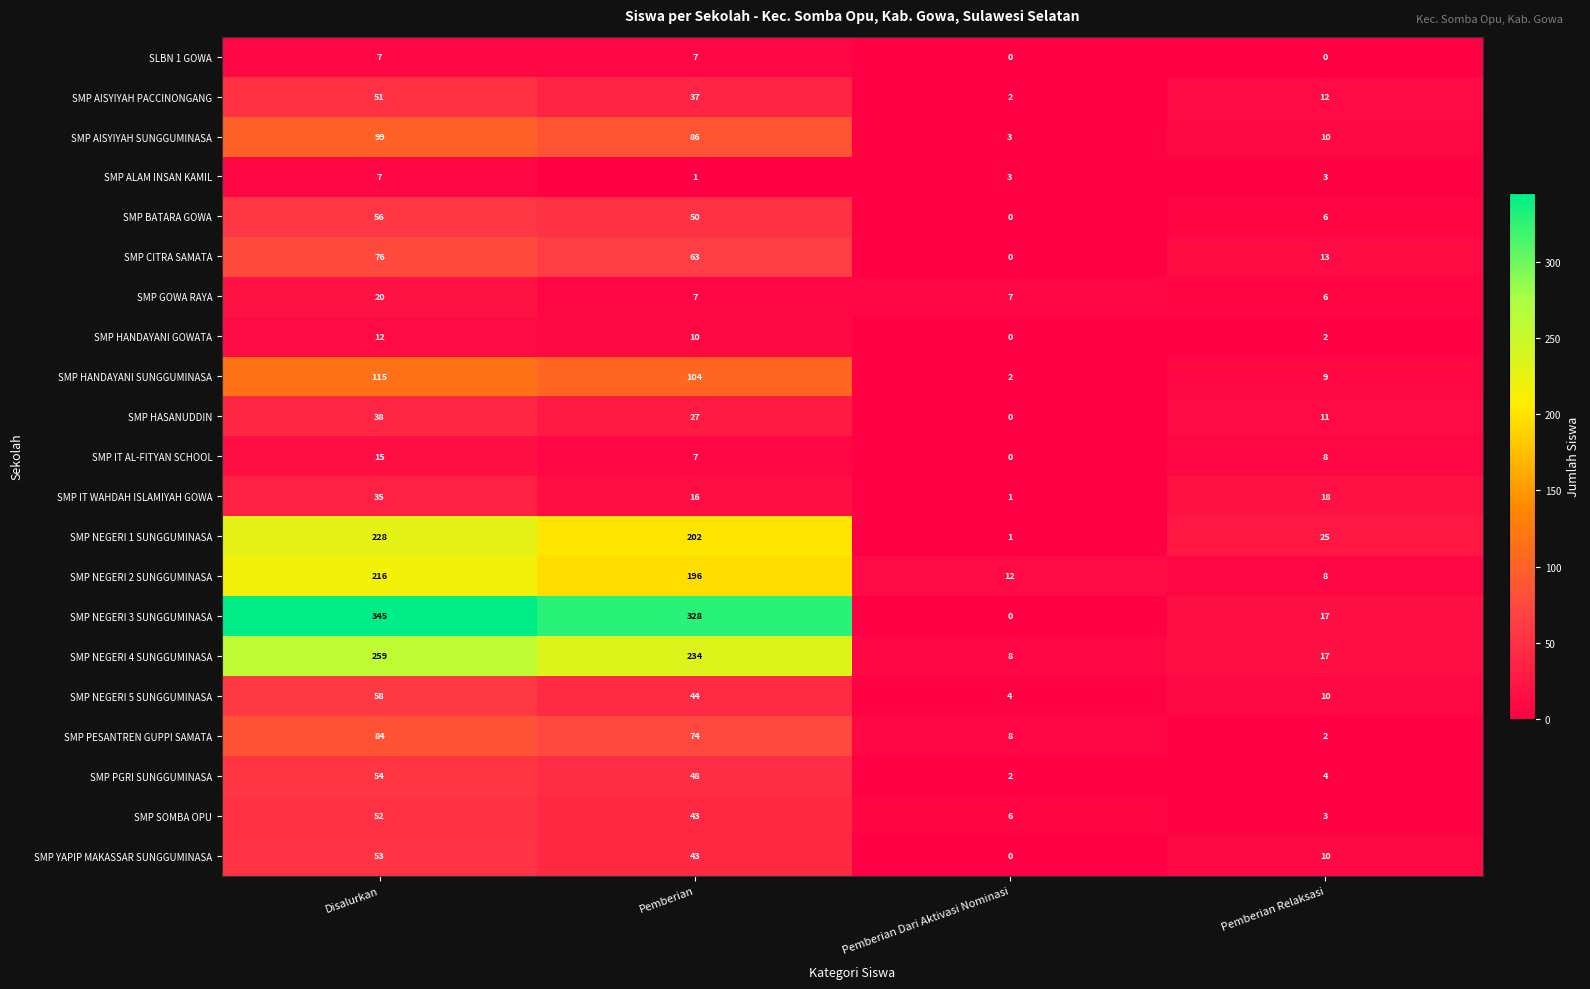

Rank the categories by SMP SOMBA OPU value from lowest to highest.

Pemberian Relaksasi, Pemberian Dari Aktivasi Nominasi, Pemberian, Disalurkan